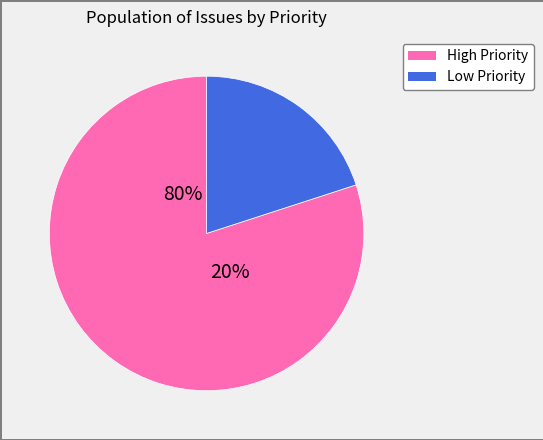

Is 3872 the majority of the pie?

No